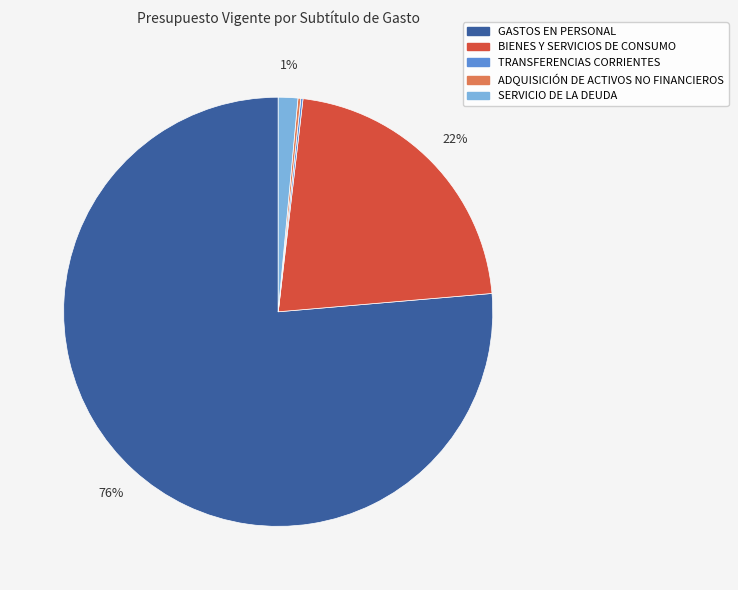

Is GASTOS EN PERSONAL the majority of the pie?

Yes